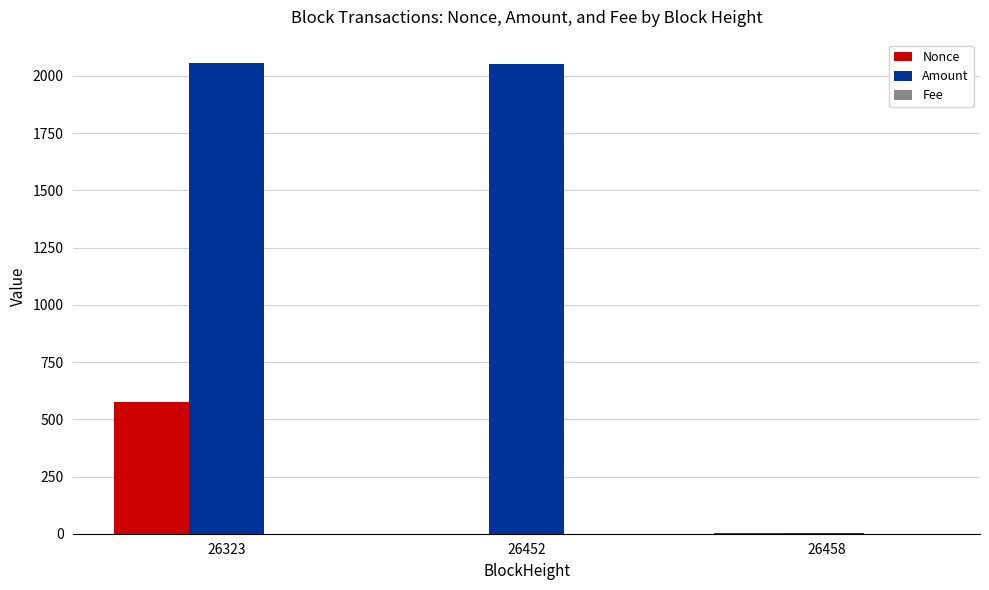

What is the sum of all Amount values?

4110.6